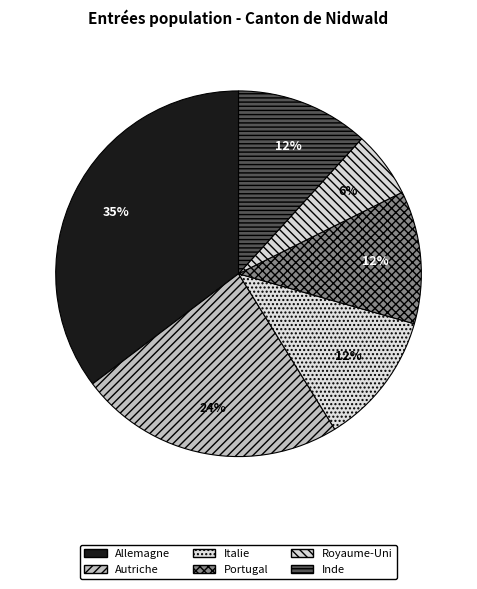

Combined, do Royaume-Uni and Autriche account for over 50%?

No